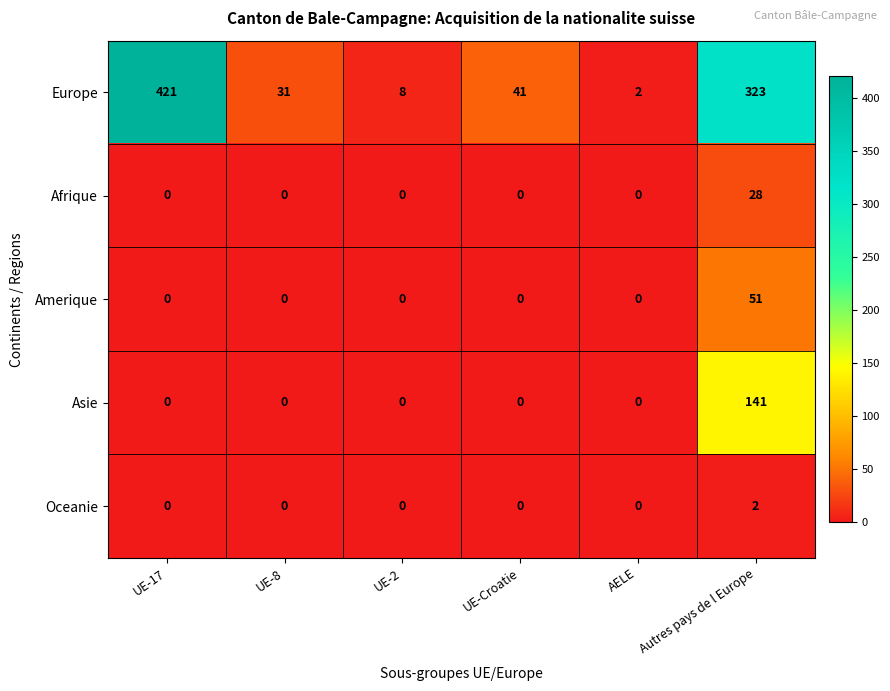

Which series has the largest range (max minus min)?

Europe